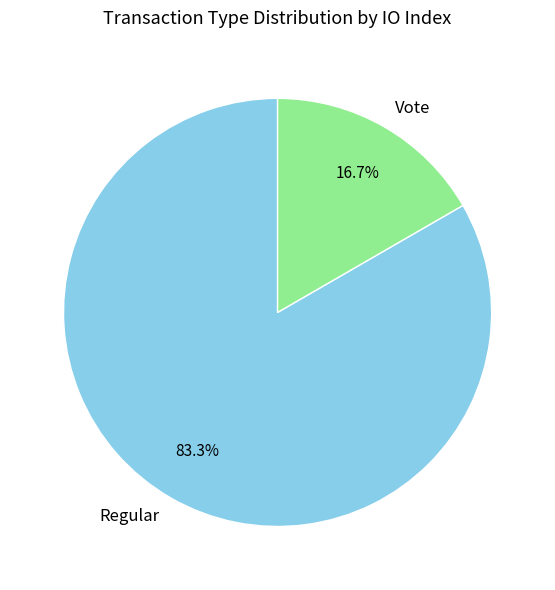

What is the total percentage of Vote and Regular?

100.0%